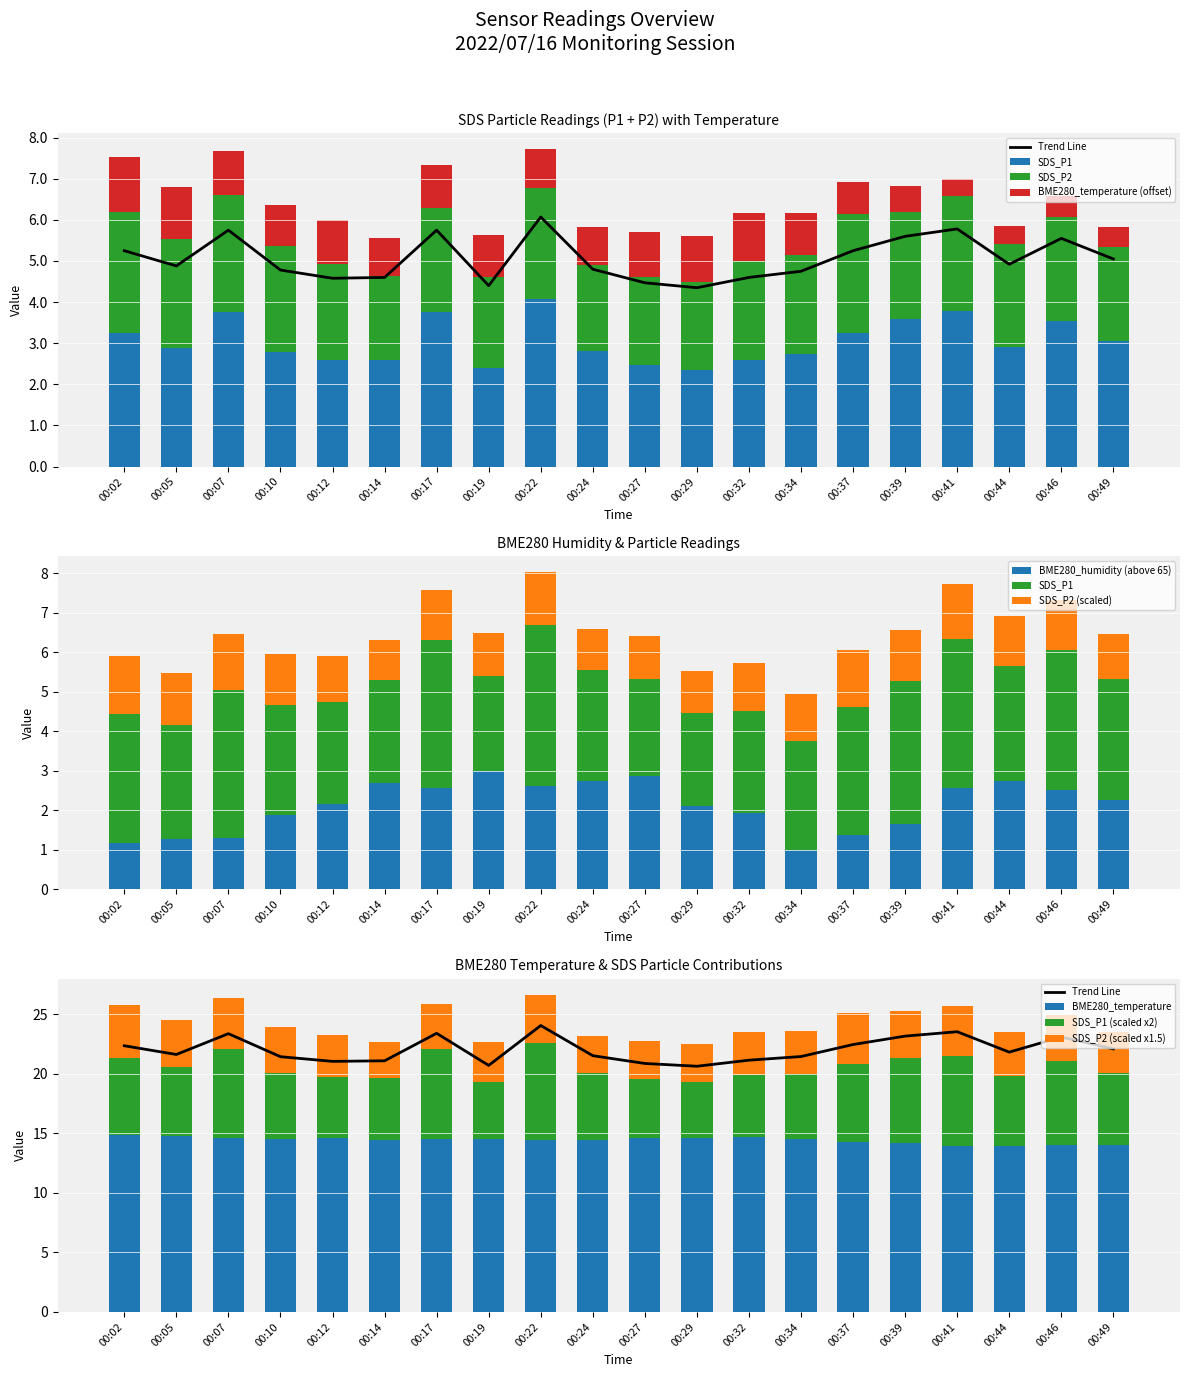

Read the SDS_P1 value at 00:29.

2.4